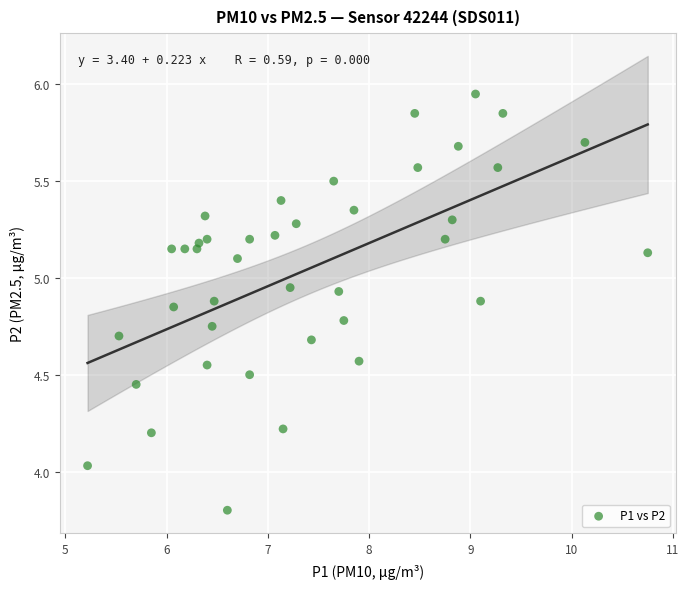

What is the range of X values (max minus min)?

5.5